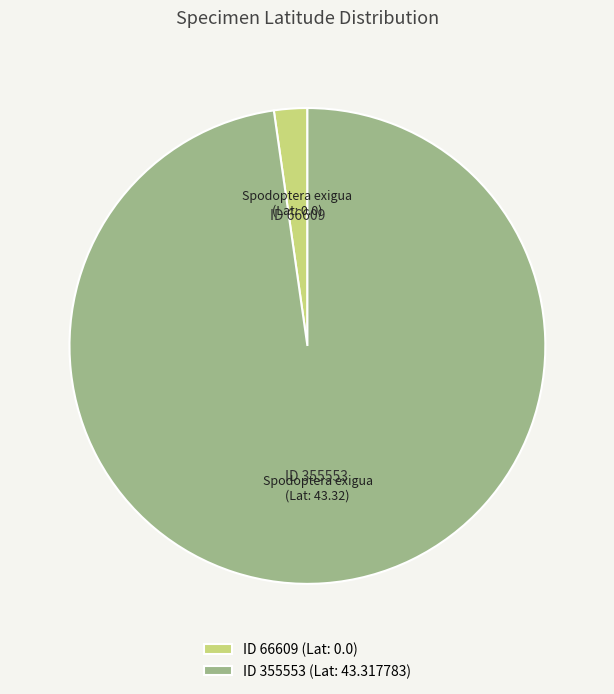

Is it true that ID 355553 (Lat: 43.317783) is 85% of the pie?

False